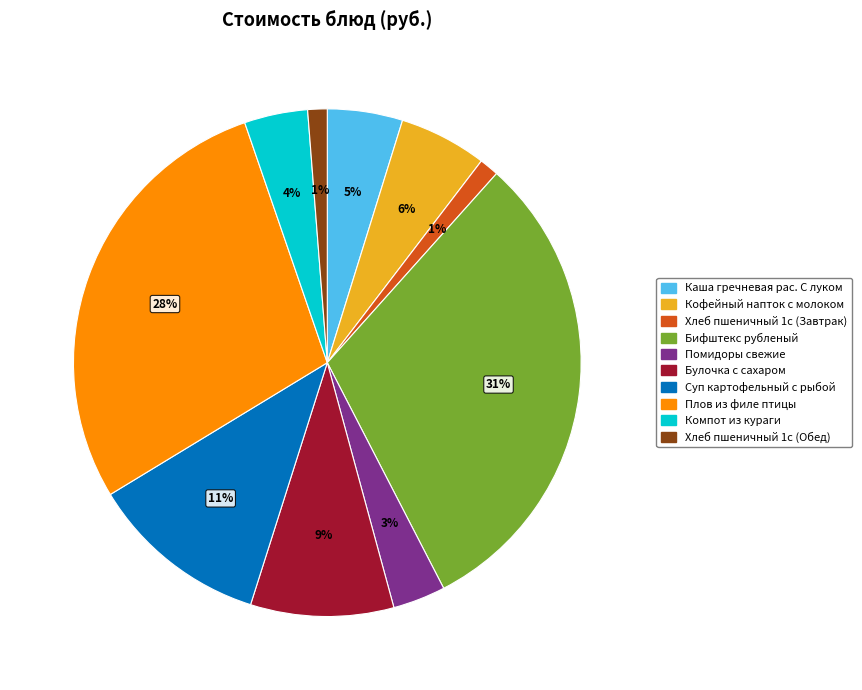

To the nearest percent, what is the difference between the Помидоры свежие and Хлеб пшеничный 1с (Завтрак) slice percentages?

2%